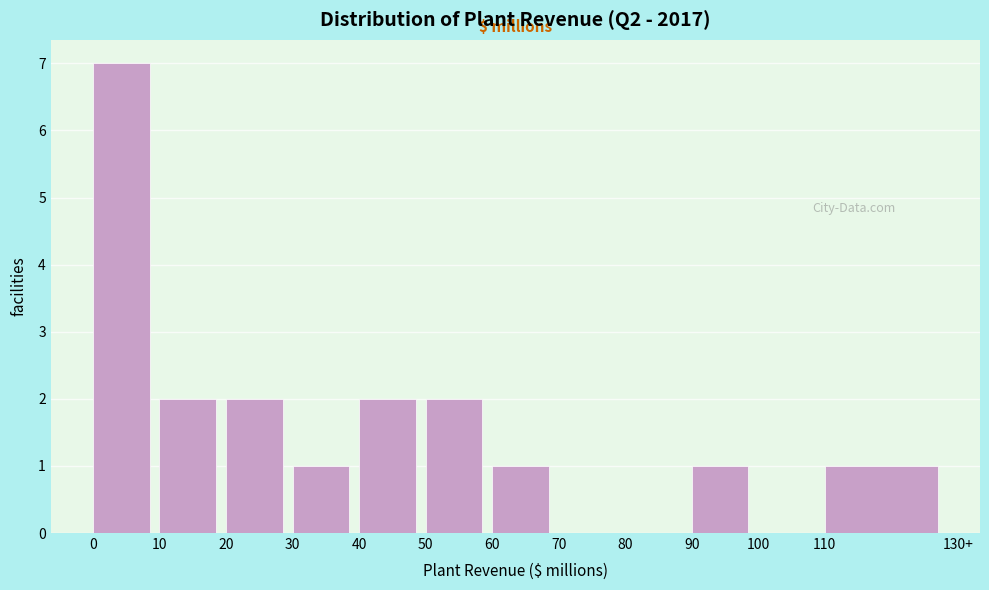

Reading left to right, transcribe all the data shown in this chart.

0=7	10=2	20=2	30=1	40=2	50=2	60=1	70=0	80=0	90=1	100=0	110=1